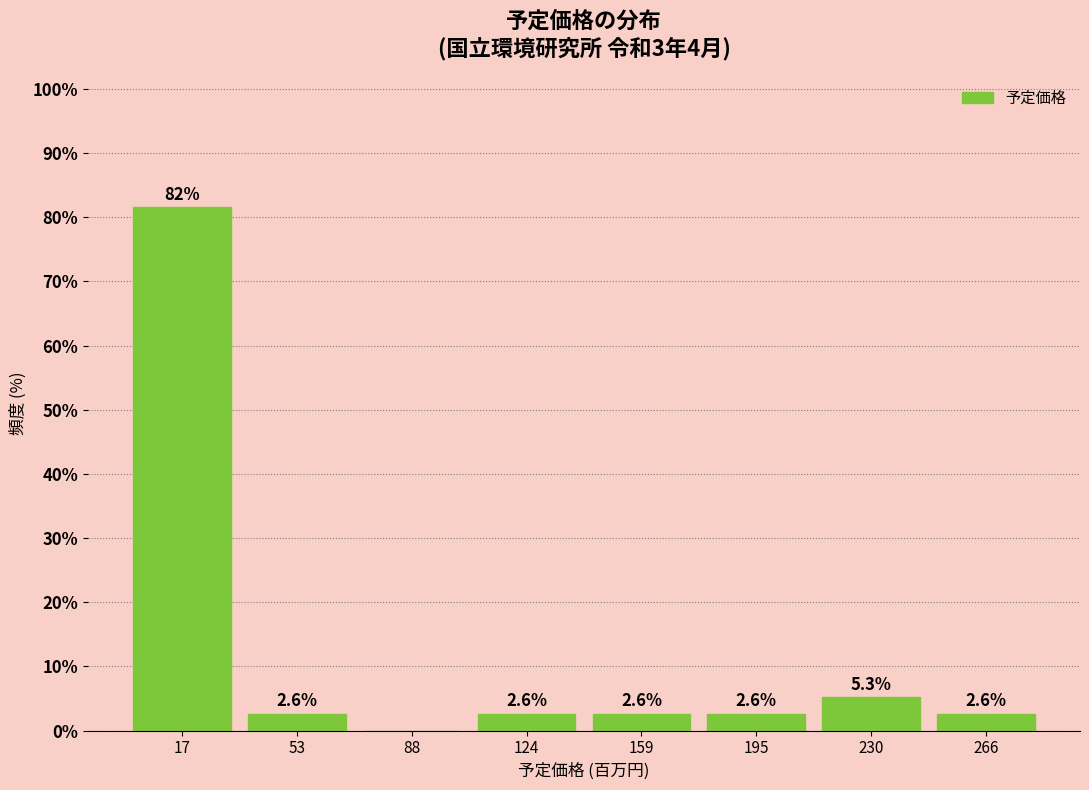

Which range on the x-axis has the tallest bar?

0 to 35